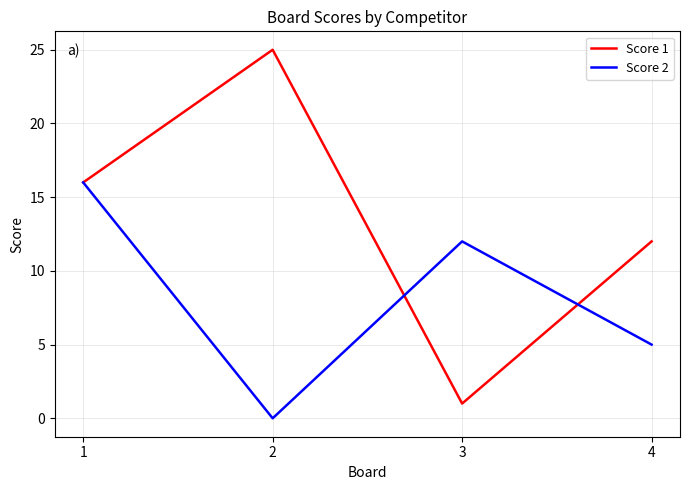

Reading left to right, transcribe all the data shown in this chart.

Score 1: 1=16	2=25	3=1	4=12
Score 2: 1=16	2=0	3=12	4=5